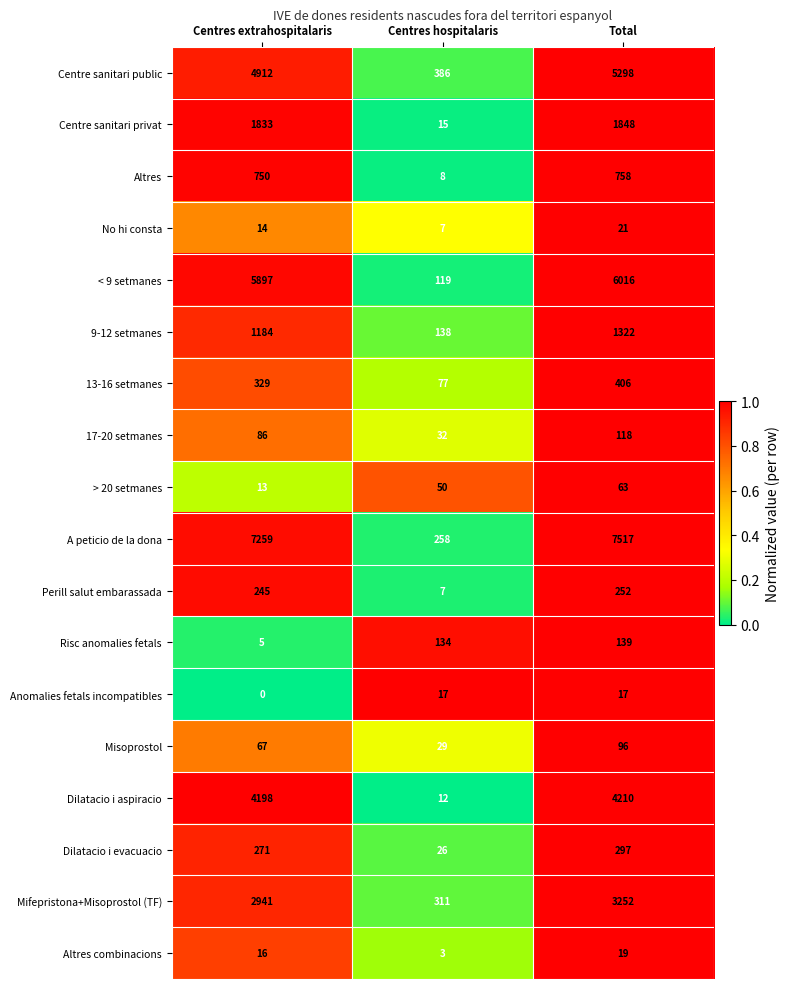

What is the difference between the maximum and minimum values in the Mifepristona+Misoprostol (TF) series?

2941